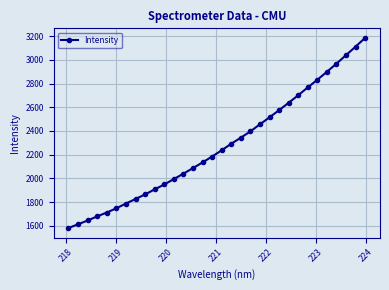

What is the value of the 17th point from the left?

2237.0